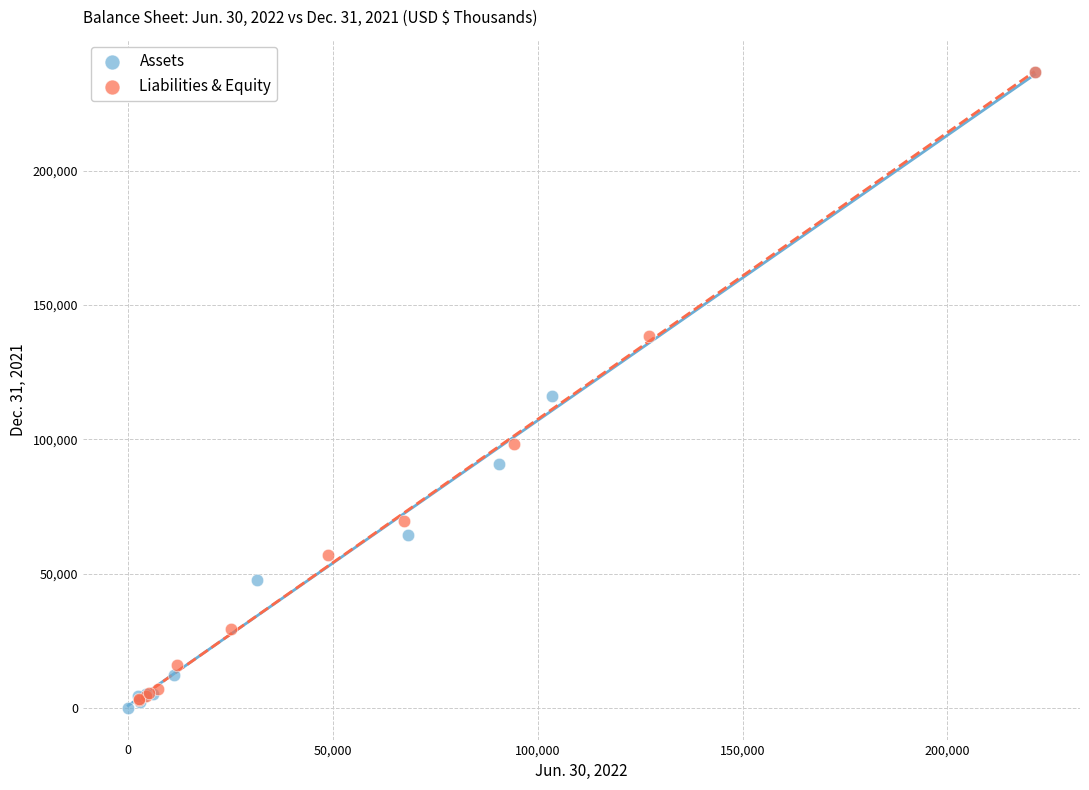

What are all the series names shown in the legend?

Assets, Liabilities & Equity